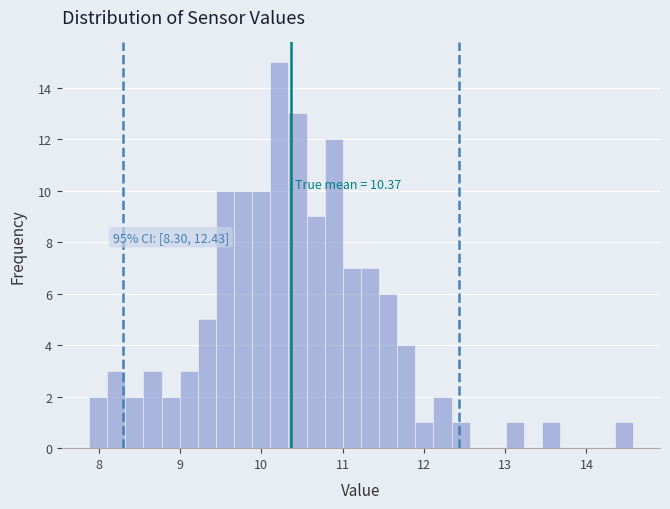

Read against the x-axis, roughly where is the centre of the tallest bar?

10.2